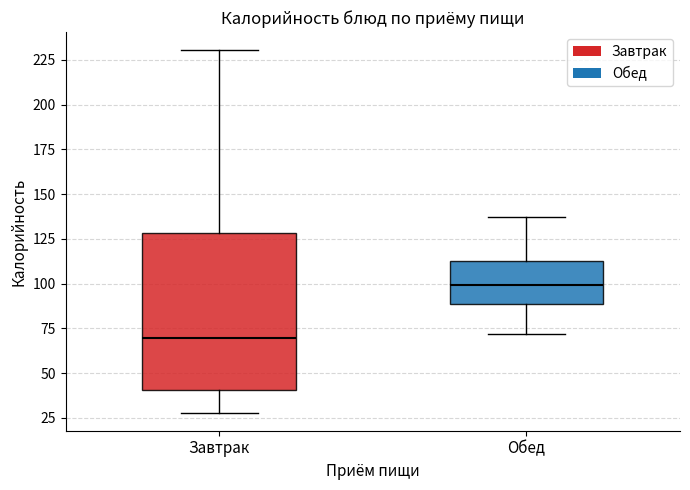

Where does the lower whisker of the box for Обед end on the y-axis? The values are not printed on the chart, so give them approximately, as read against the axis.

70